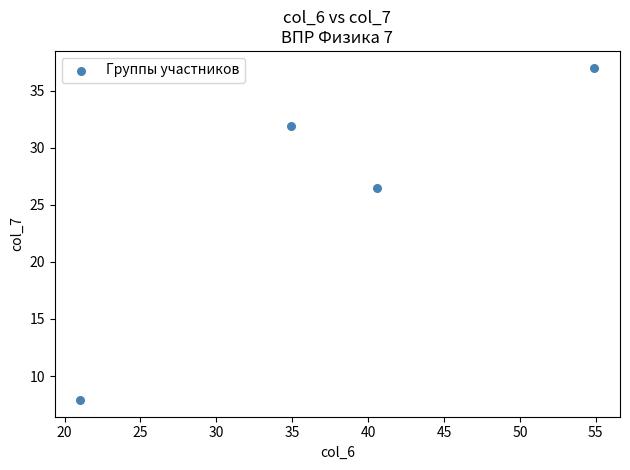

What Y value in the scatter plot is closest to 22?

26.5